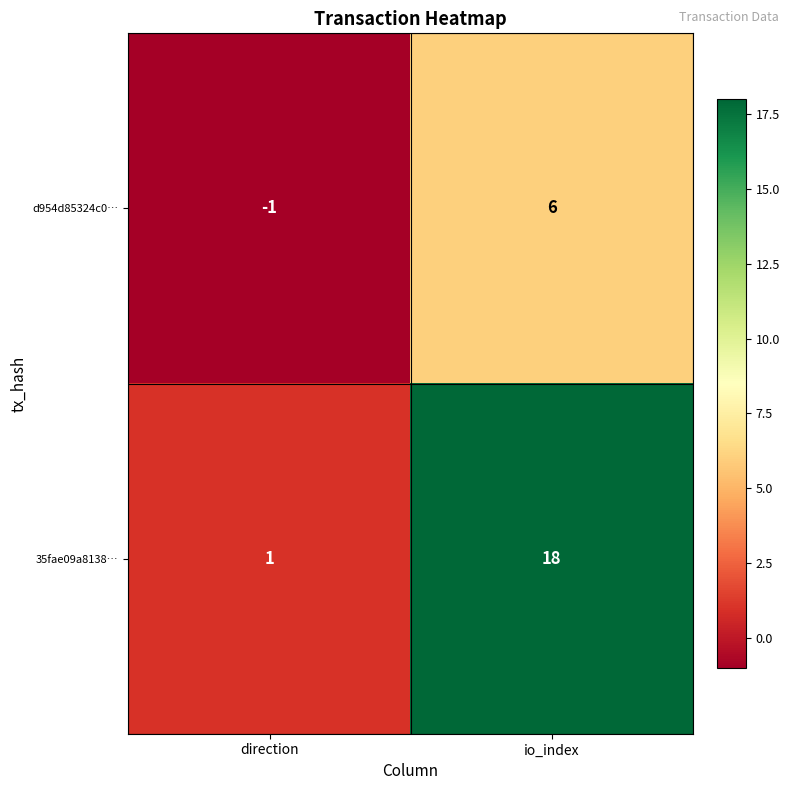

Rank the series at io_index from lowest to highest value.

d954d85324c0…, 35fae09a8138…